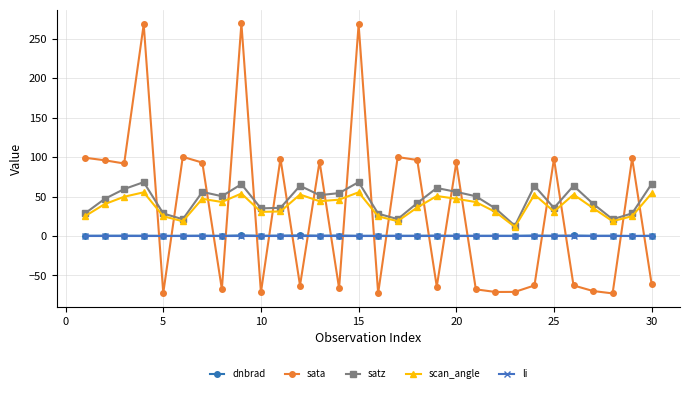

What is the minimum value shown in the chart?

-72.8